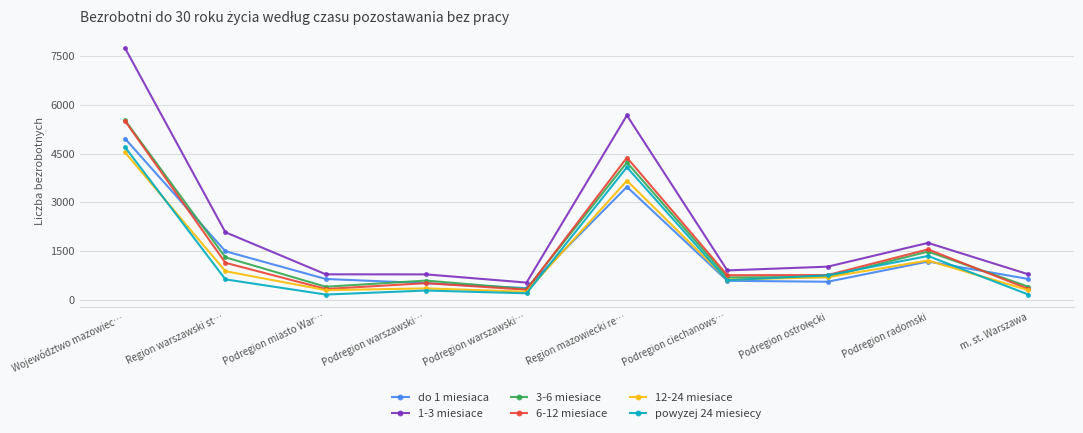

Is the value of do 1 miesiaca at Podregion ostrołęcki greater than the value of 3-6 miesiace at Podregion radomski?

No